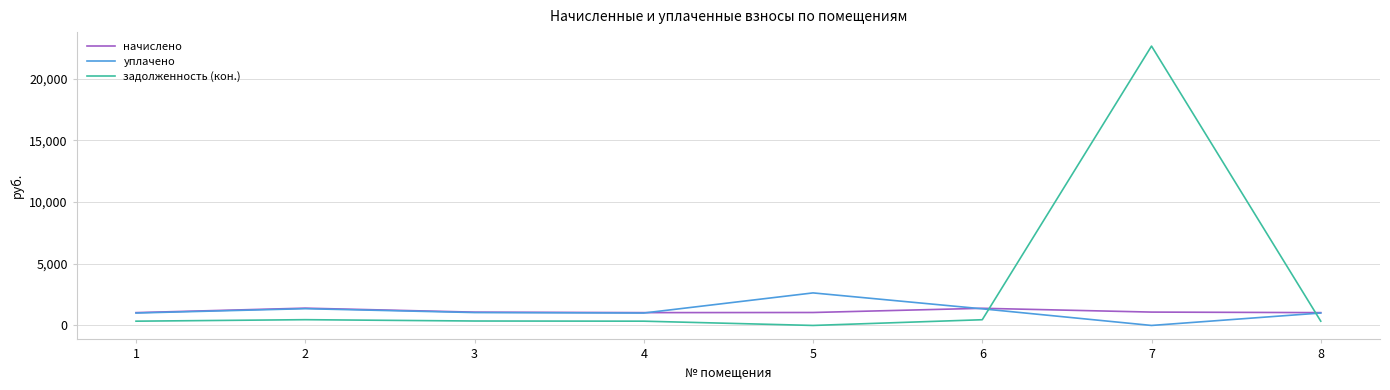

What is the total value across all series at 7?

23735.5